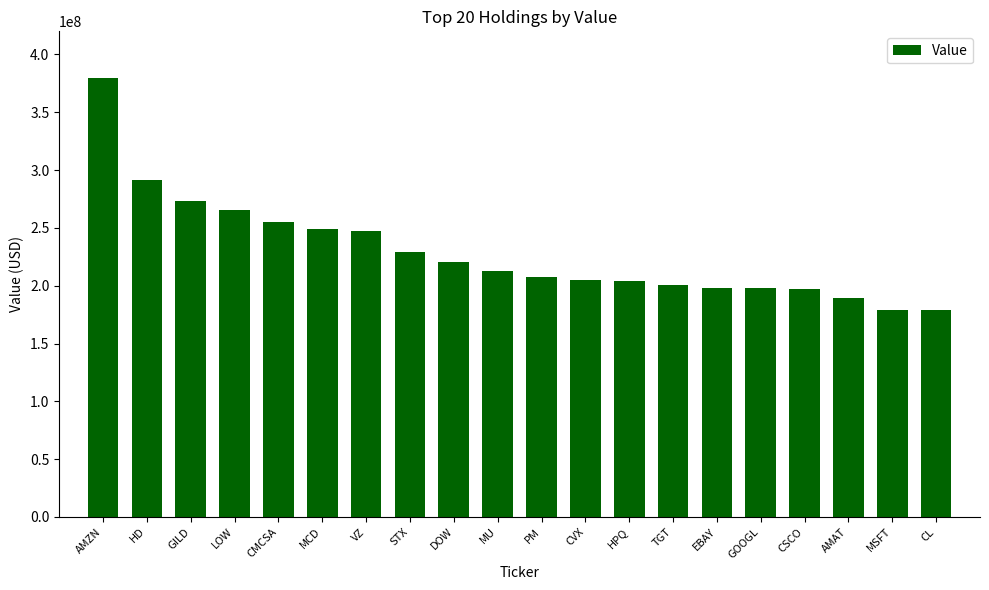

Between GILD and EBAY, which is larger?

GILD